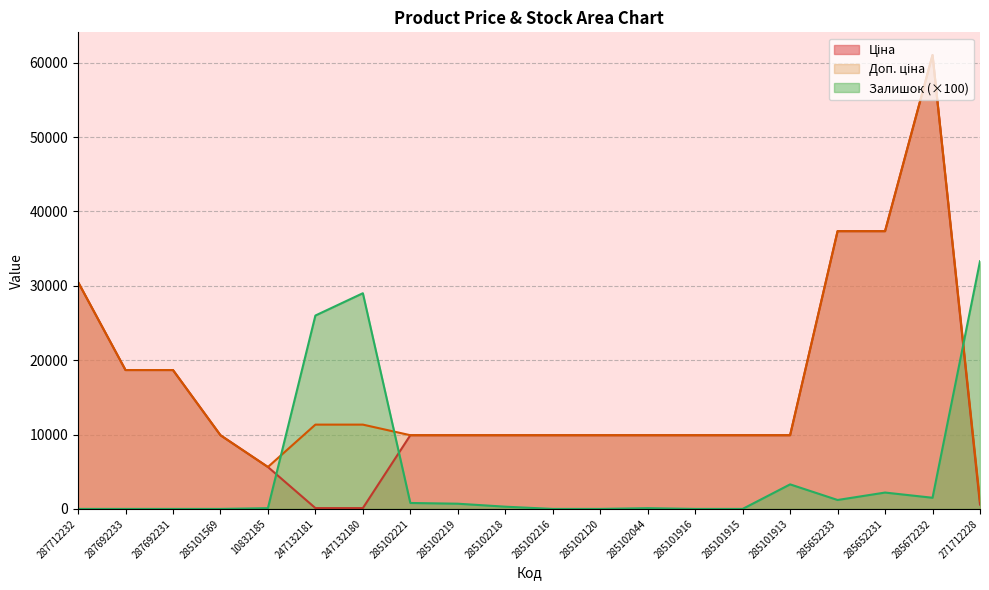

Reading left to right, what are all the values shown in this chart?

Ціна: 30512.3	18671.5	18671.5	9908.5	5636.0	113.3	113.3	9908.5	9908.5	9908.5	9908.5	9908.5	9908.5	9908.5	9908.5	9908.5	37343.0	37343.0	61024.7	586.0
Доп. ціна: 30512.3	18671.5	18671.5	9908.5	5636.0	11334.0	11334.0	9908.5	9908.5	9908.5	9908.5	9908.5	9908.5	9908.5	9908.5	9908.5	37343.0	37343.0	61024.7	1074.5
Залишок: 0.0	0.0	0.0	0.0	100.0	26000.0	29000.0	800.0	700.0	300.0	0.0	0.0	100.0	0.0	0.0	3300.0	1200.0	2200.0	1500.0	33300.0